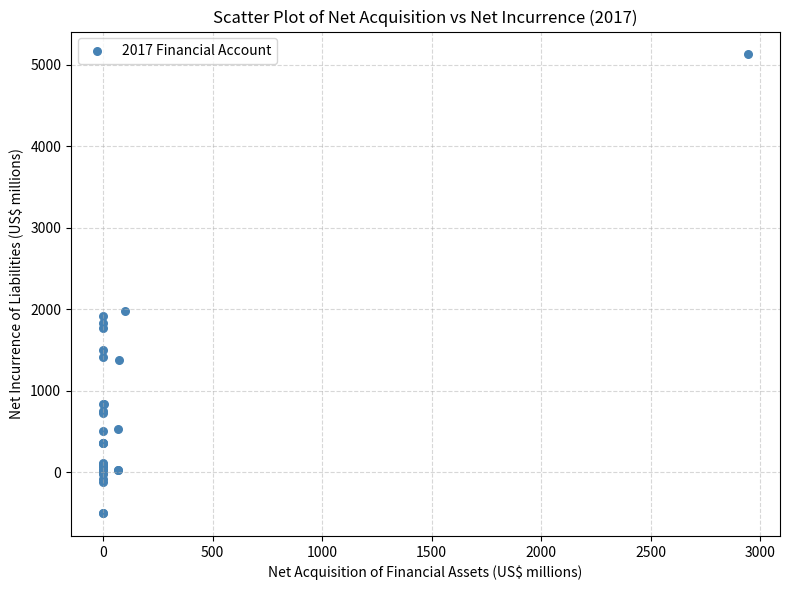

What Y value in the scatter plot is closest to 2313?

1981.4